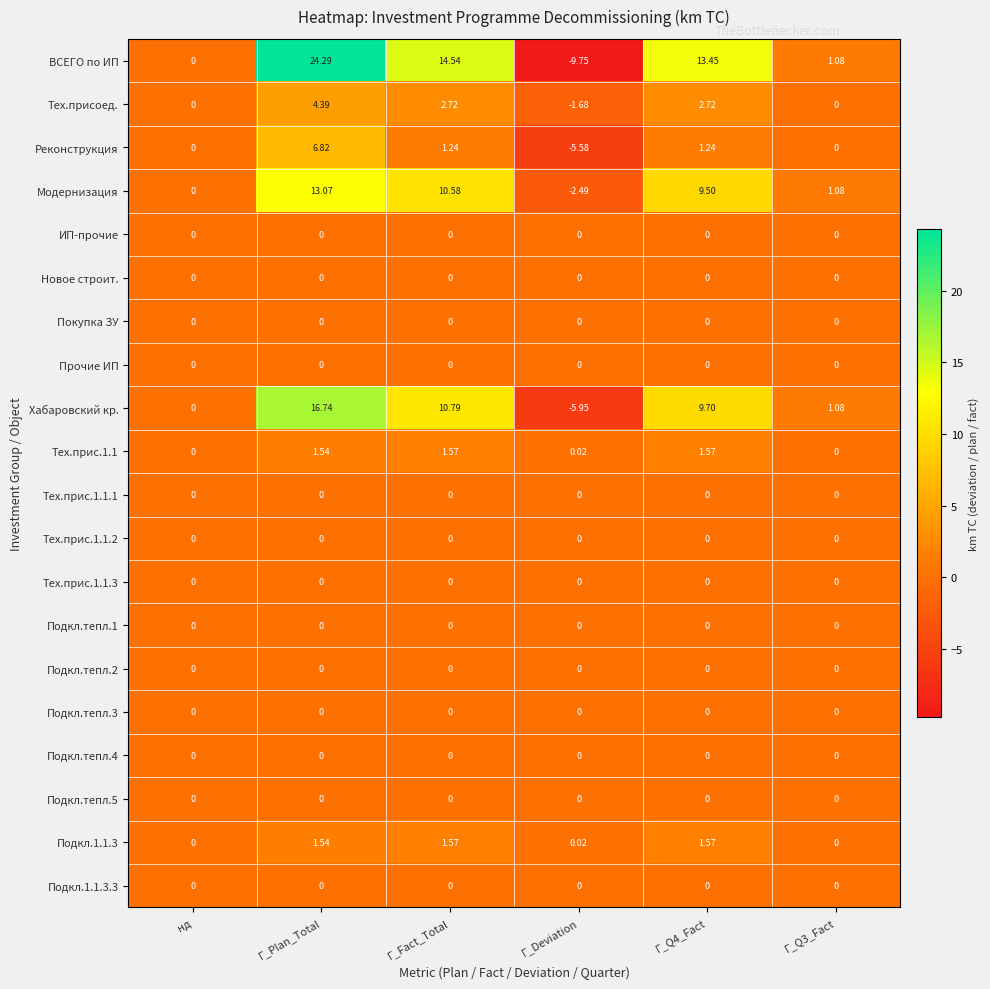

Which series has the largest total across all categories?

ВСЕГО по ИП